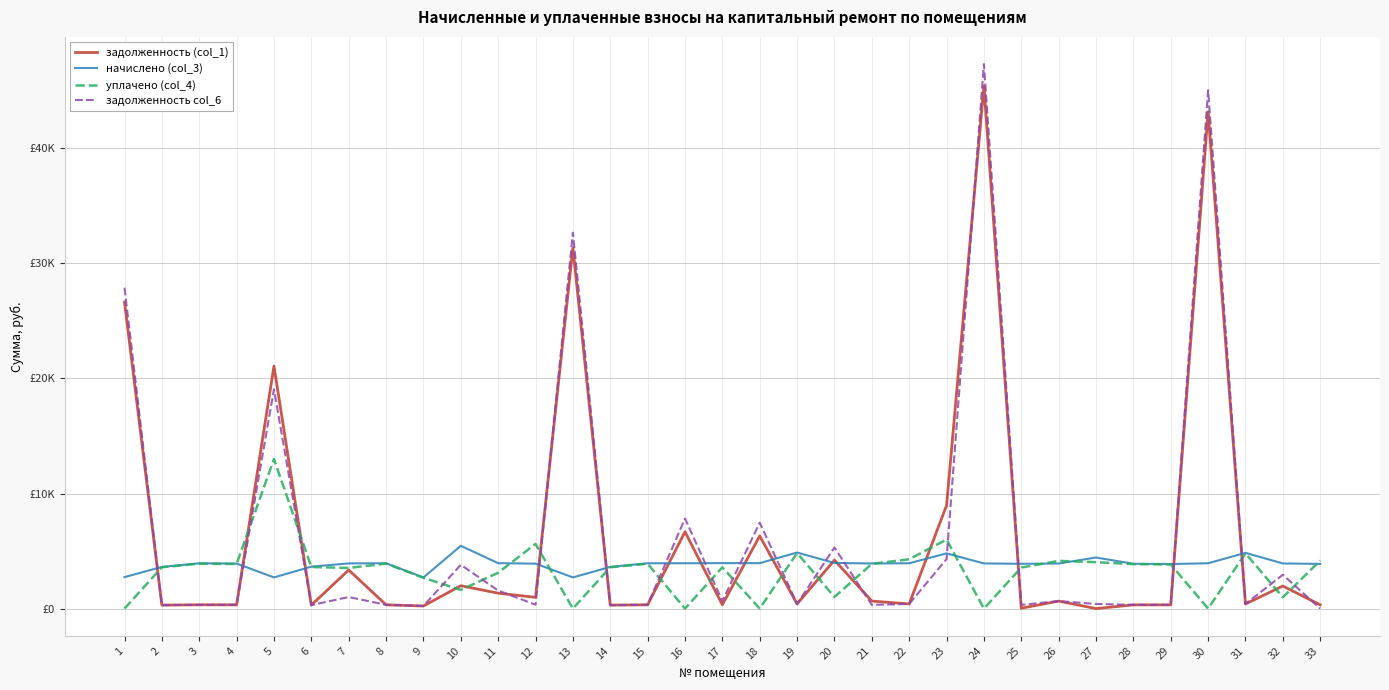

At which label does уплачено (col_4) first exceed 3613?

3